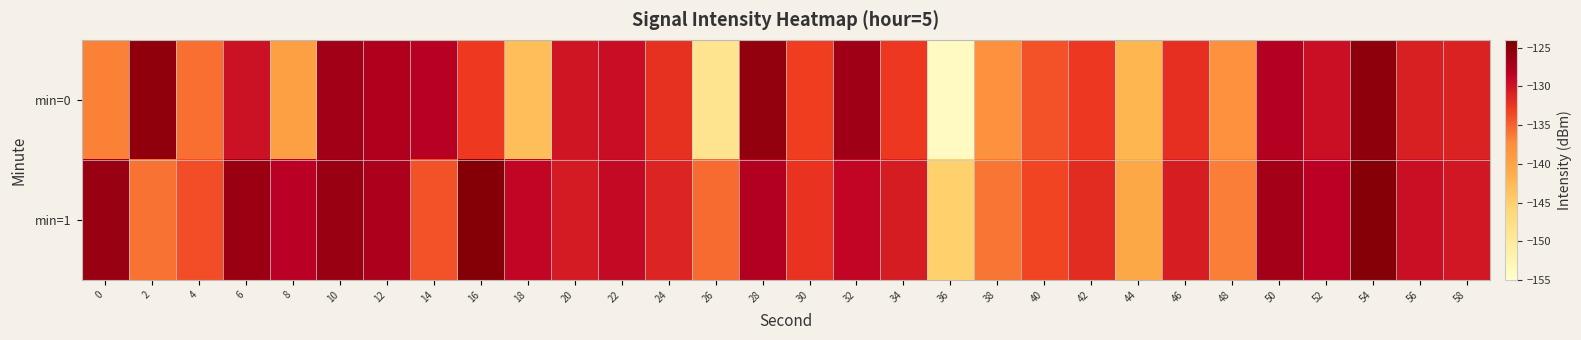

Which series has the largest total across all categories?

min=1